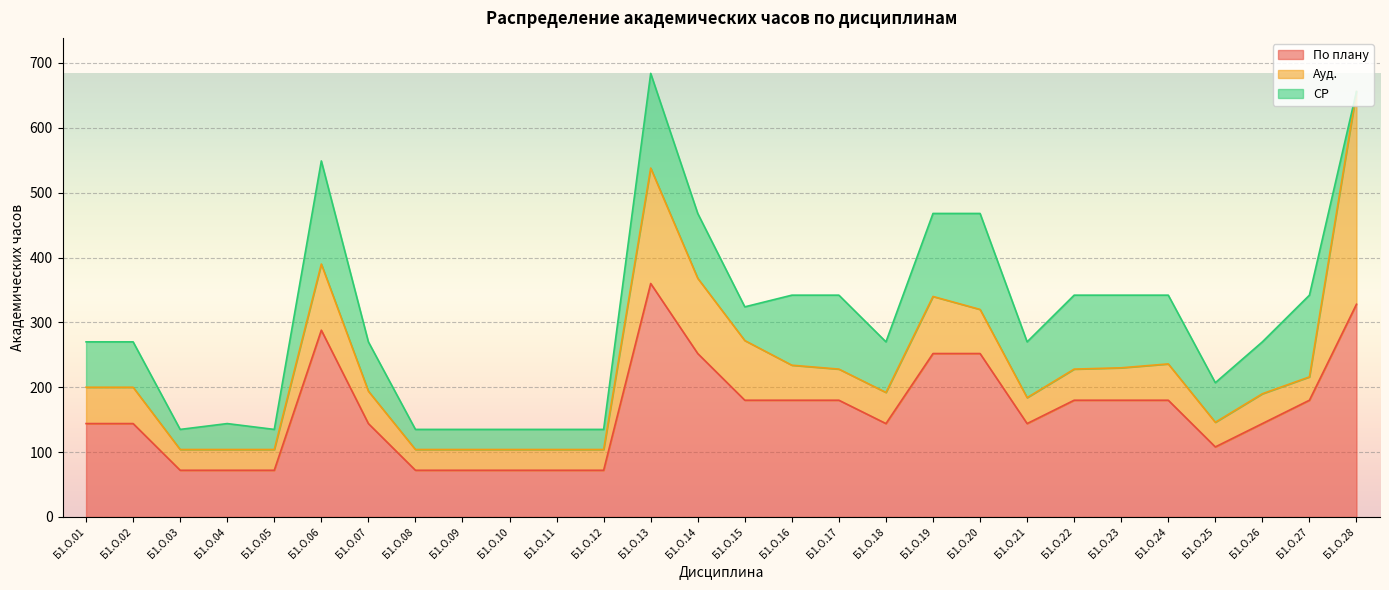

Count the number of data series in this chart.

3